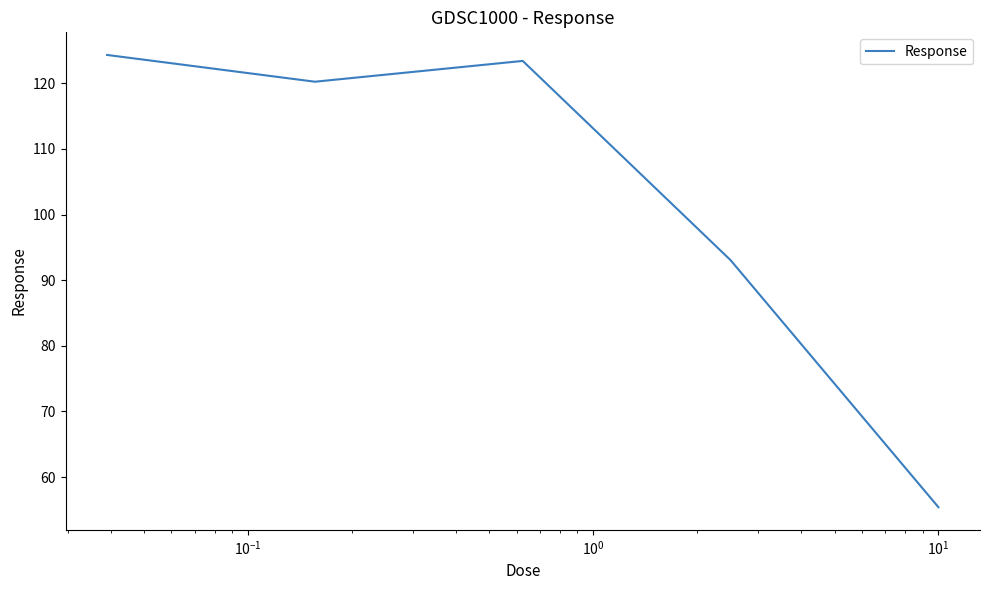

What is the maximum value shown in the chart?

124.3